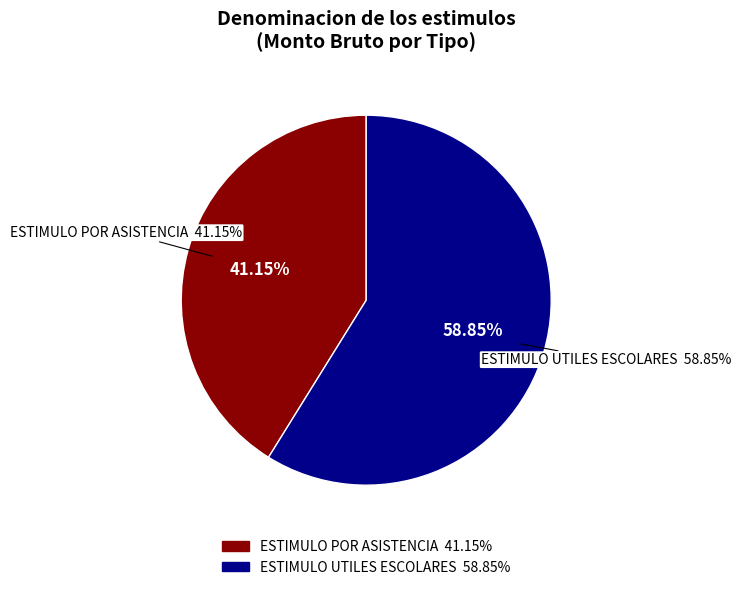

Which category accounts for the majority?

ESTIMULO UTILES ESCOLARES